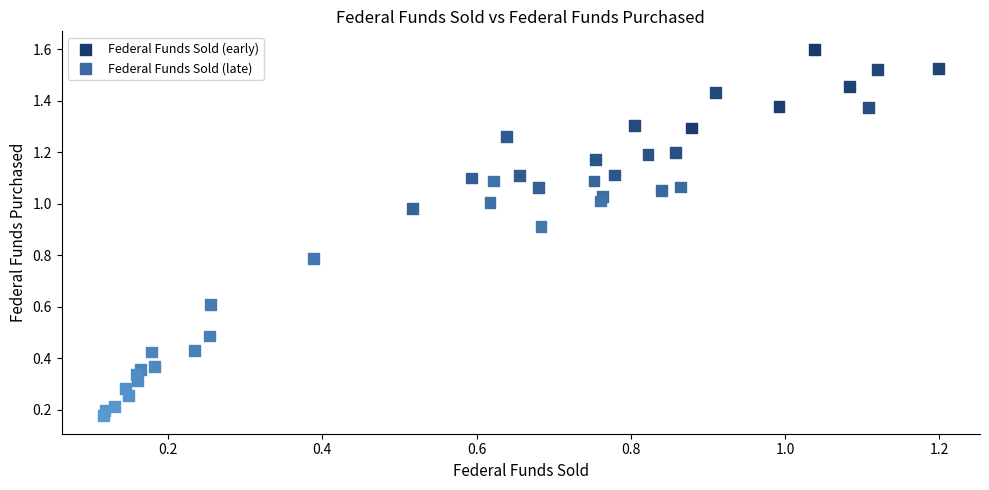

Which series reaches the minimum Y coordinate?

Federal Funds Sold (late)